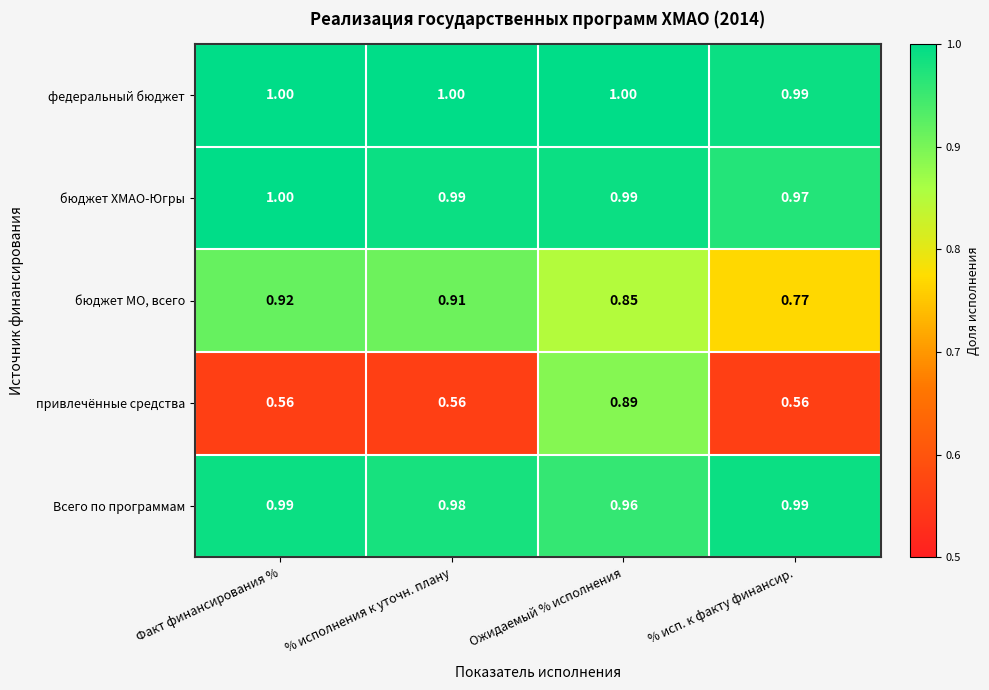

Which category has the lowest value in the бюджет МО, всего series?

% исп. к факту финансир.